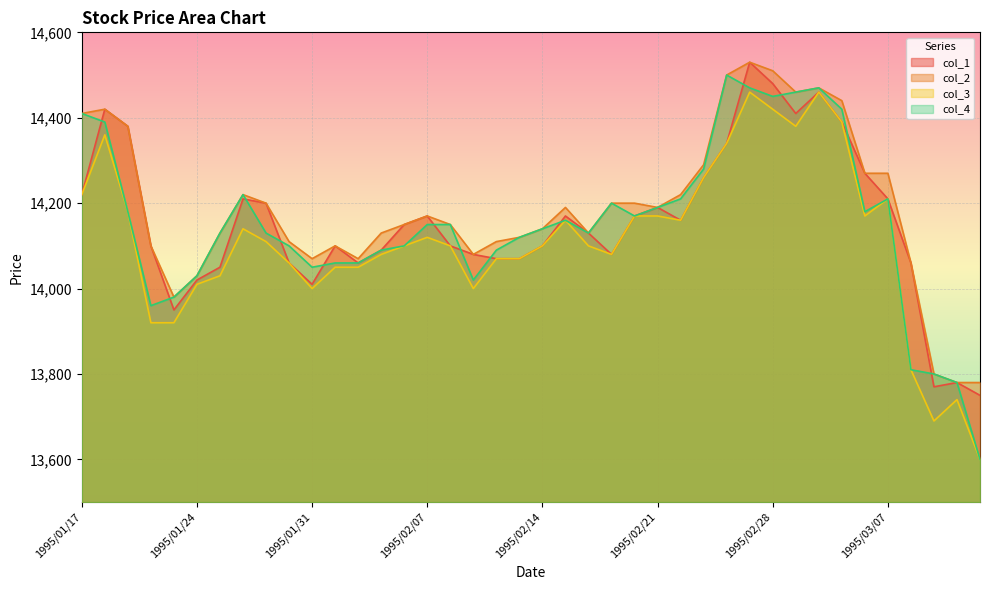

Rank the categories by col_4 value from lowest to highest.

1995/03/13, 1995/03/10, 1995/03/09, 1995/03/08, 1995/01/20, 1995/01/23, 1995/02/09, 1995/01/24, 1995/01/31, 1995/02/01, 1995/02/02, 1995/02/03, 1995/02/10, 1995/01/30, 1995/02/06, 1995/02/13, 1995/01/25, 1995/01/27, 1995/02/16, 1995/02/14, 1995/02/07, 1995/02/08, 1995/02/15, 1995/02/20, 1995/01/19, 1995/03/06, 1995/02/21, 1995/02/17, 1995/02/22, 1995/03/07, 1995/01/26, 1995/02/23, 1995/01/18, 1995/01/17, 1995/03/03, 1995/02/28, 1995/03/01, 1995/02/27, 1995/03/02, 1995/02/24